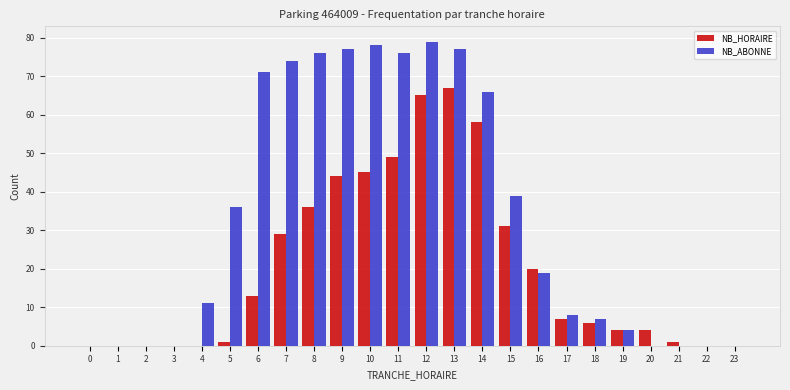

Read the NB_ABONNE value at 9.

77